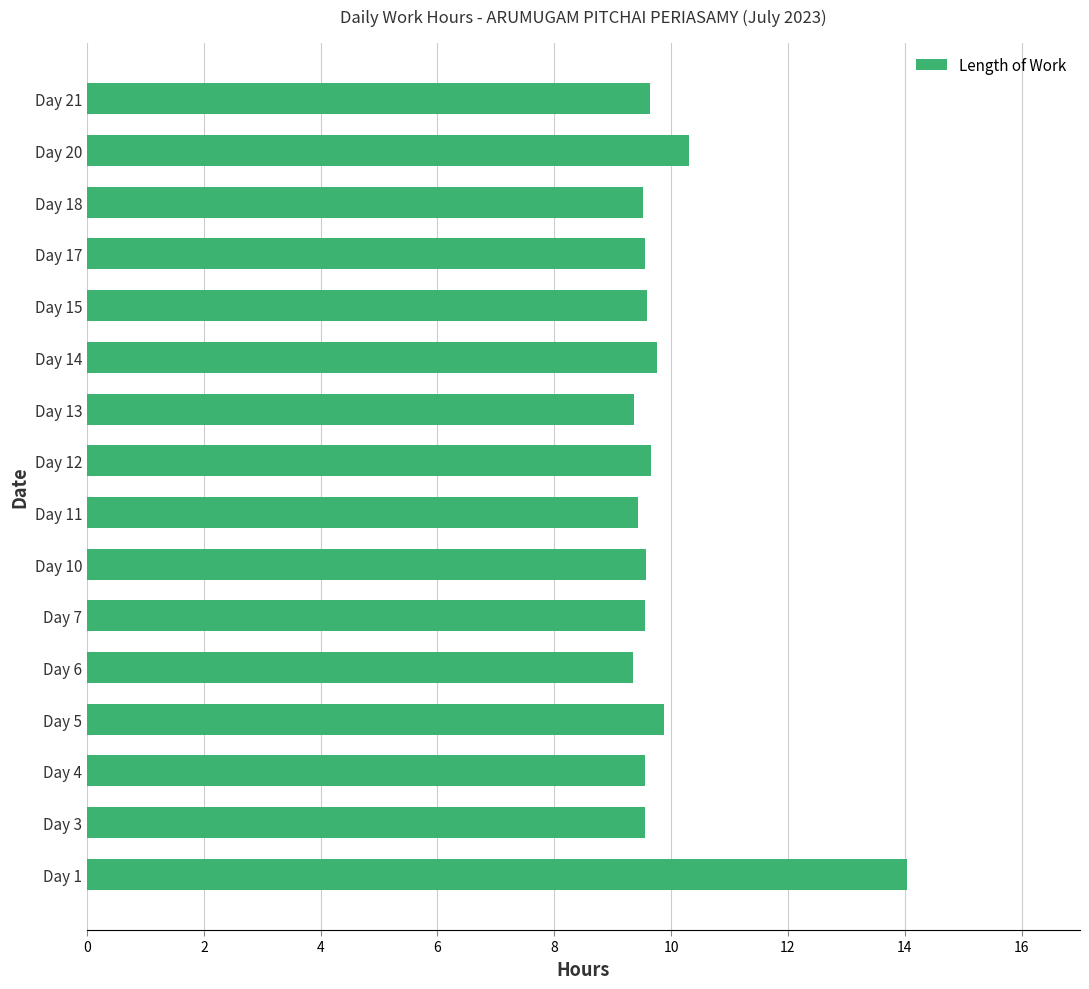

Where is the data nearest to the value 11?

Day 20